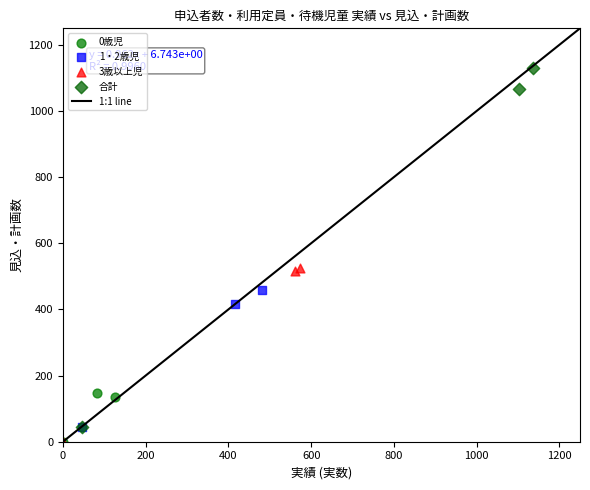

Which series contains the highest Y value?

合計